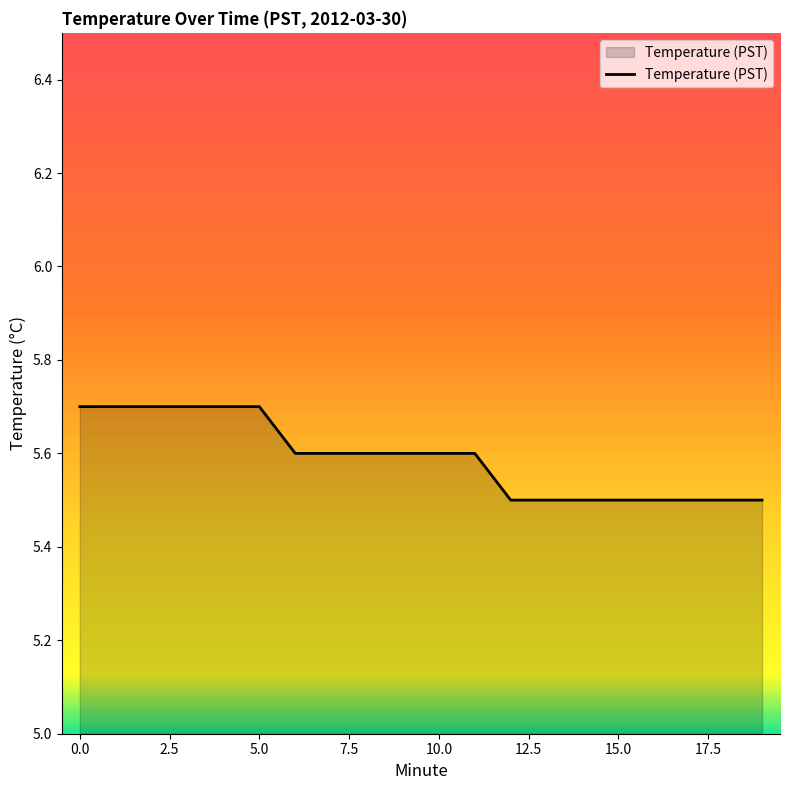

How many lines are shown in the chart?

1